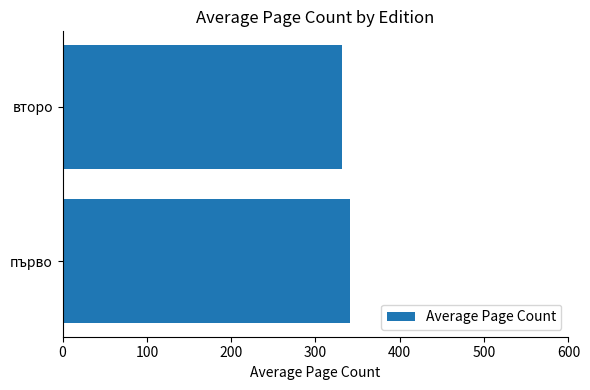

Rank the categories by value from highest to lowest.

първо, второ